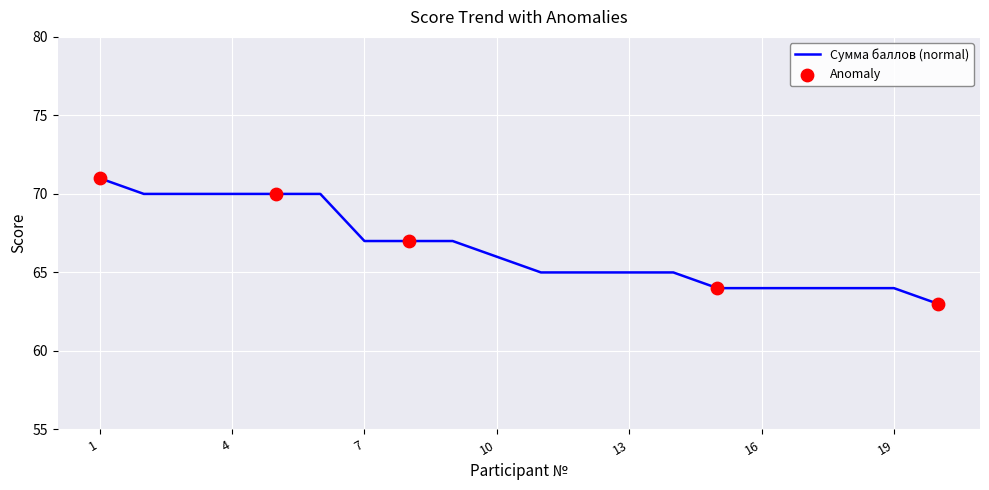

What is the difference between the maximum and minimum values?

8